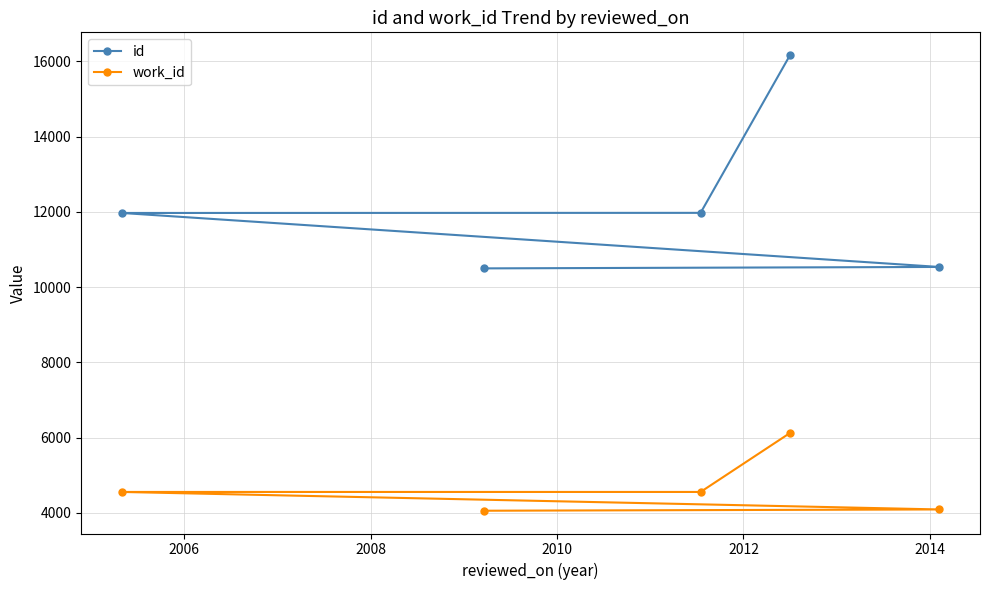

Rank the series by their average value, from lowest to highest.

work_id, id